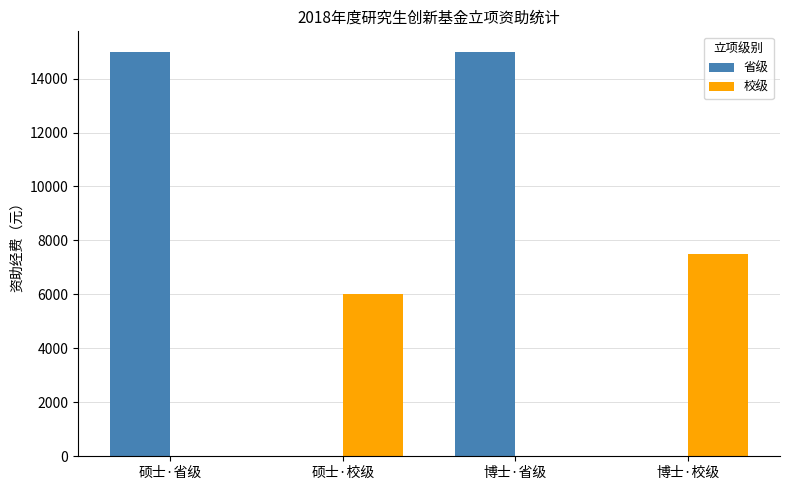

What are all the series names shown in the legend?

省级, 校级